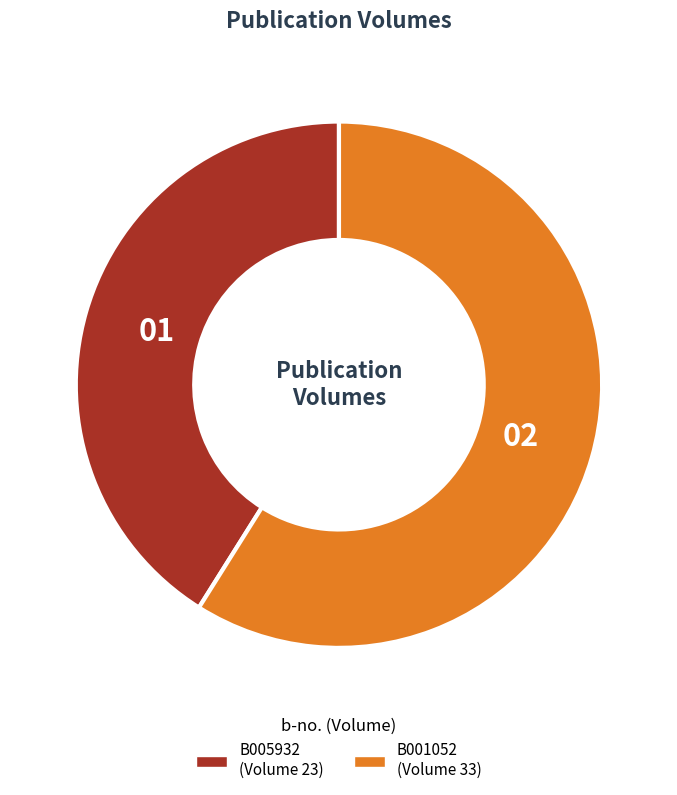

Do B005932 and B001052 together represent more than half of the pie?

Yes